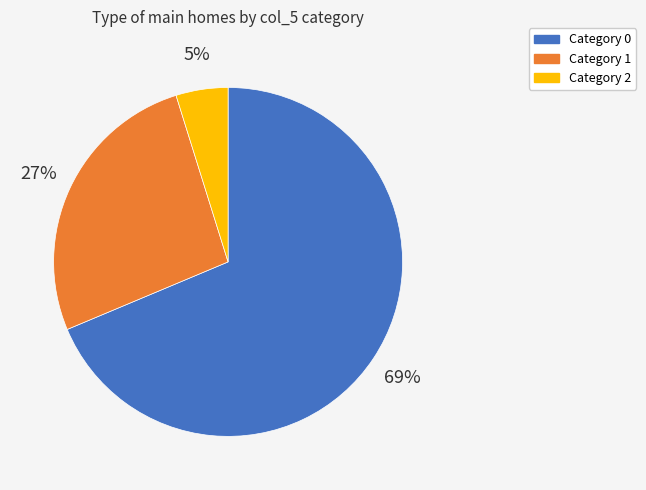

To the nearest percent, what is the average slice percentage?

33%